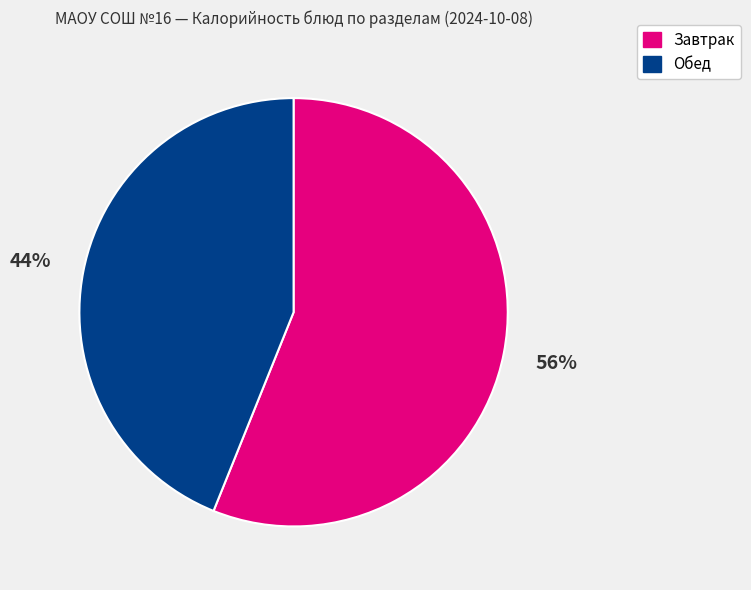

Is there a majority slice in this chart?

Yes